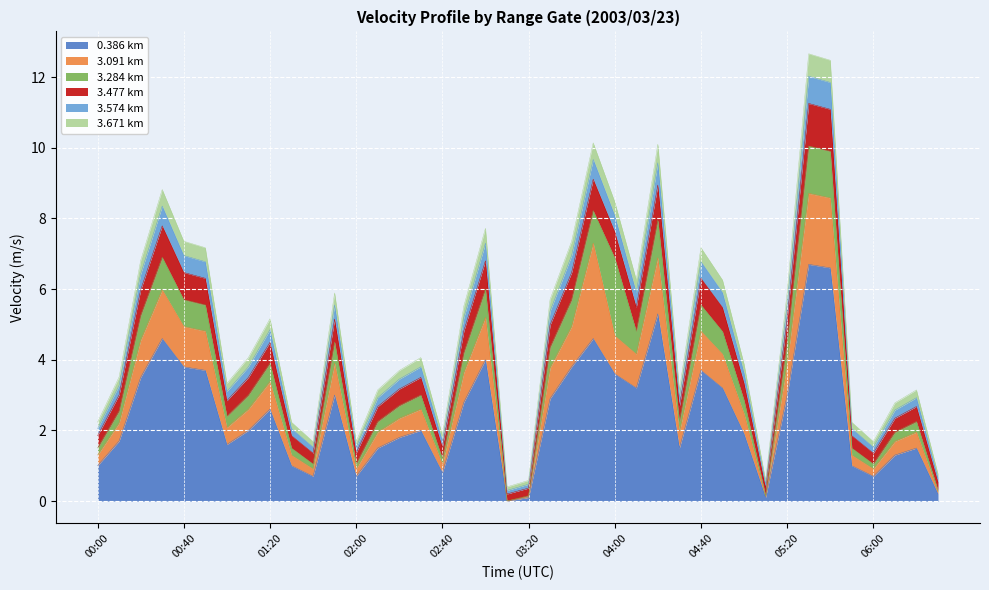

What is the maximum value for 0.386 km?

6.7